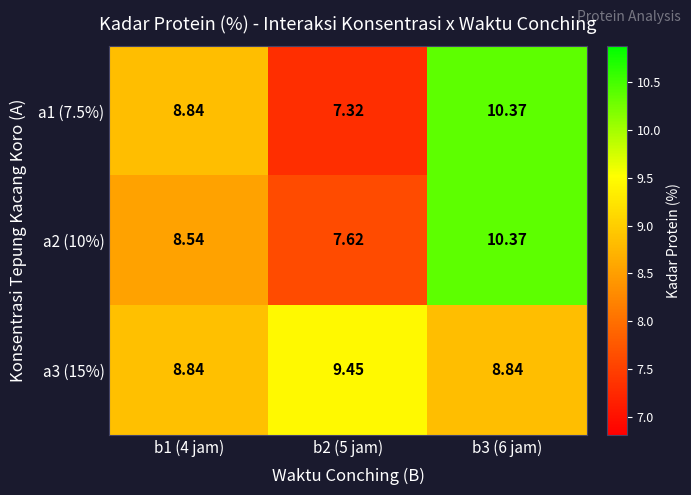

Is the value of a1 (7.5%) at b2 (5 jam) greater than the value of a2 (10%) at b1 (4 jam)?

No